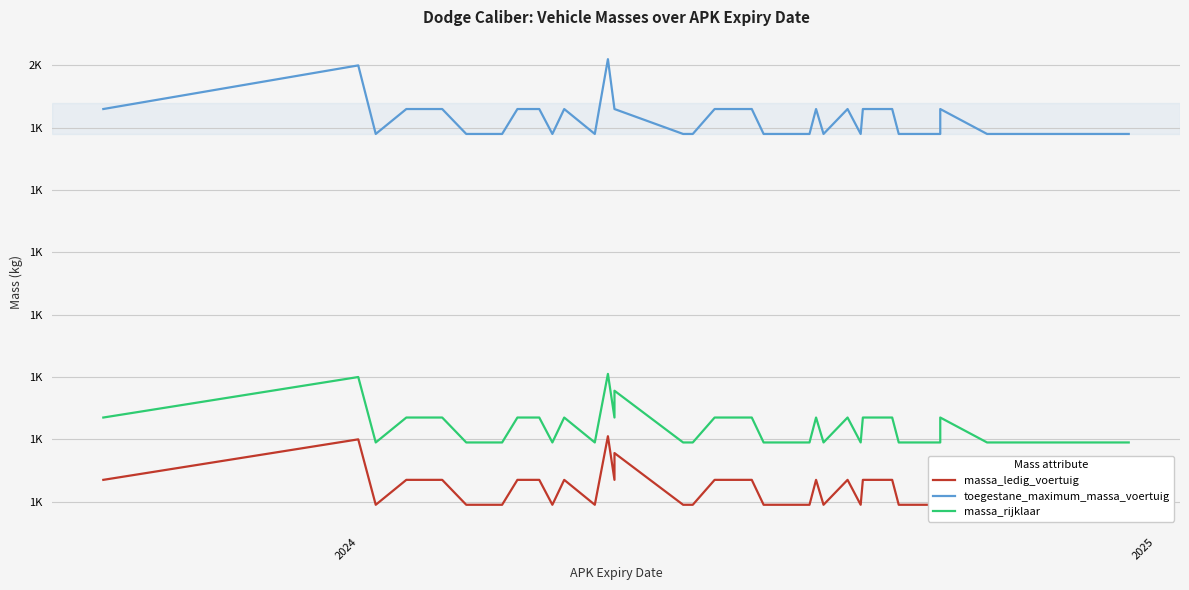

In toegestane_maximum_massa_voertuig, how many points are lower than both neighbors (excluding endpoints)?

5